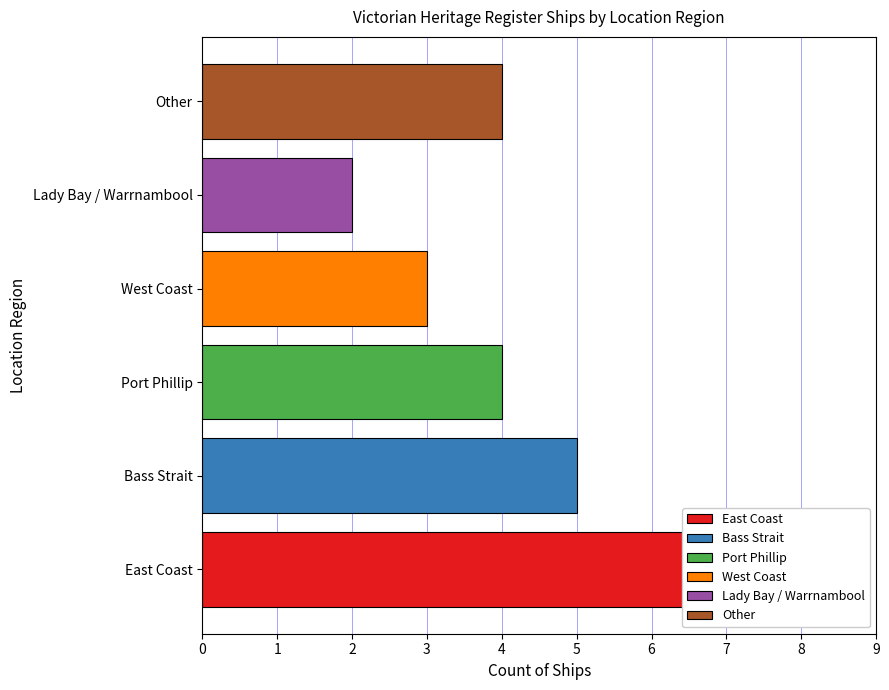

What is the label of the 3rd bar from the left?

Port Phillip